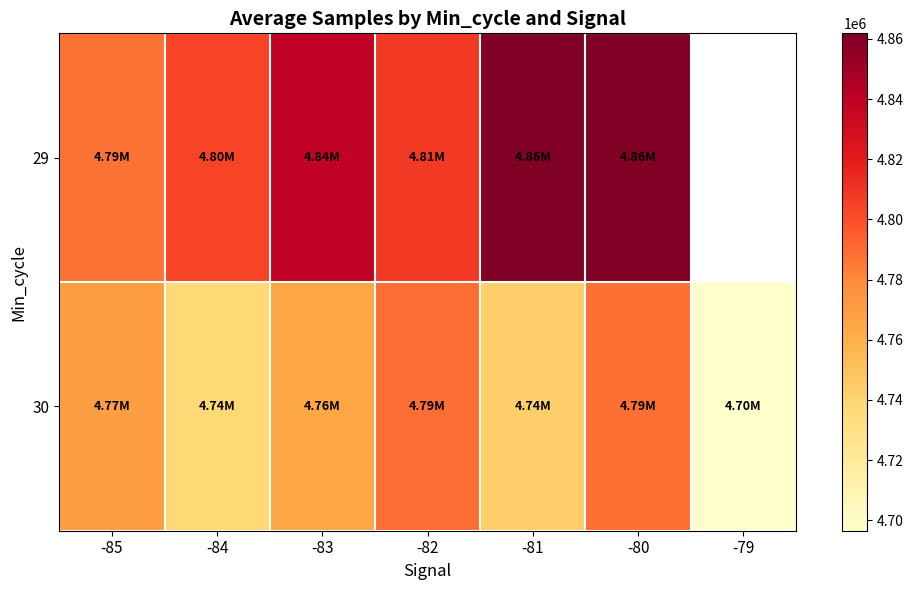

What is the difference between the maximum and minimum values in the 29 series?

73641.5